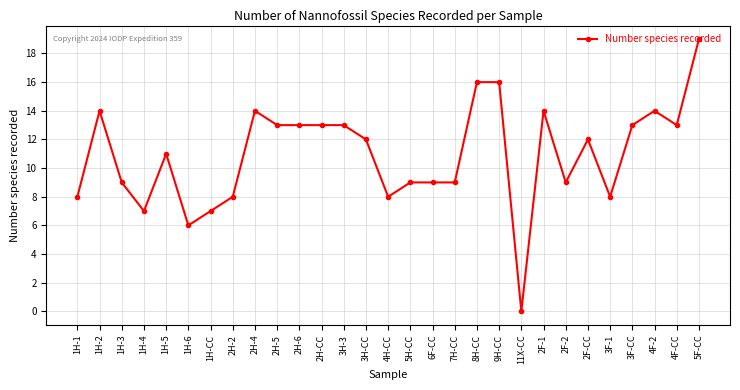

Approximately how many times larger is the value at 5F-CC compared to 1H-4?

2.7